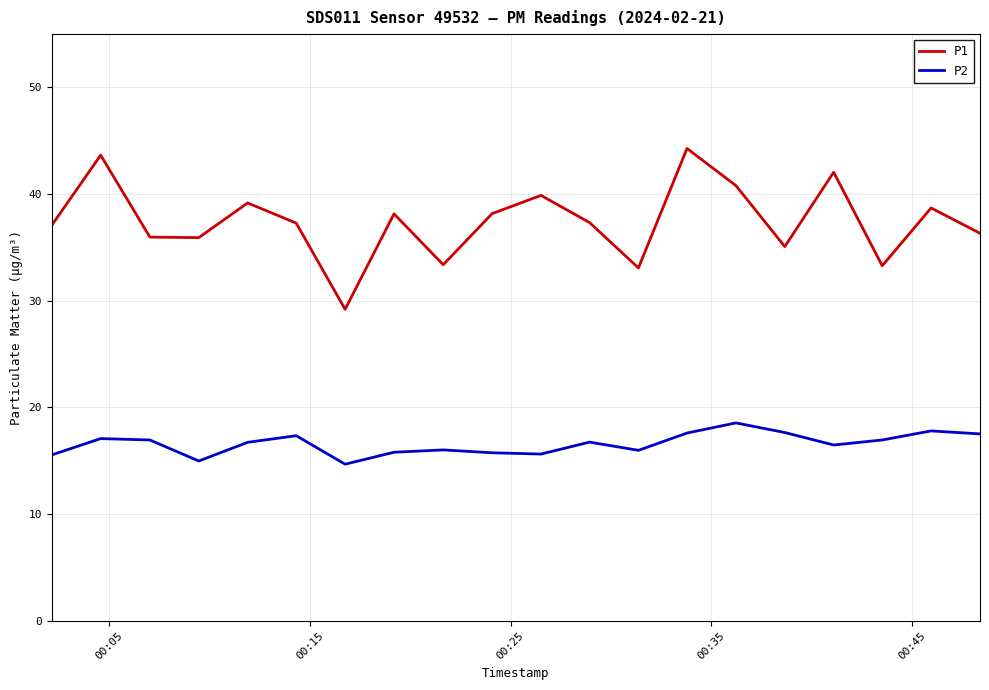

What are all the series names shown in the legend?

P1, P2